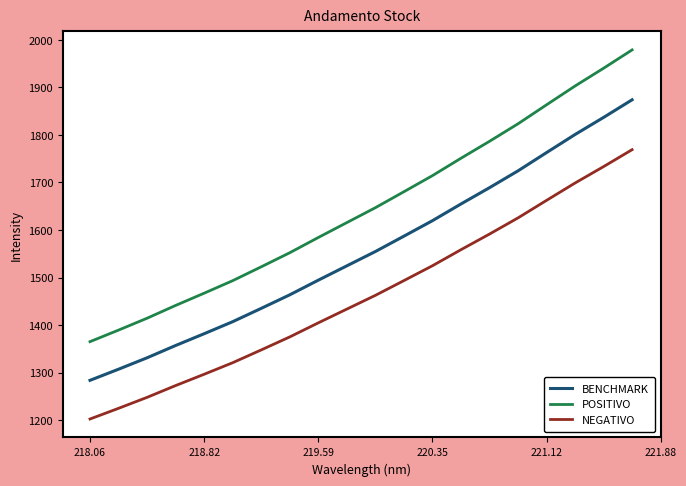

Reading left to right, transcribe all the data shown in this chart.

BENCHMARK: 1283.8	1307.2	1331.2	1357.1	1381.9	1407.2	1435.2	1463.7	1494.5	1524.7	1554.8	1587.1	1619.7	1654.8	1689.1	1724.5	1762.9	1800.9	1836.9	1873.9
POSITIVO: 1365.1	1389.5	1414.5	1441.4	1467.1	1493.5	1522.6	1552.3	1584.3	1615.7	1647.0	1680.6	1714.4	1751.0	1786.6	1823.5	1863.4	1902.9	1940.3	1978.9
NEGATIVO: 1202.4	1224.9	1248.0	1272.8	1296.6	1320.9	1347.8	1375.2	1404.8	1433.7	1462.6	1493.6	1524.9	1558.6	1591.5	1625.5	1662.4	1698.9	1733.4	1769.0